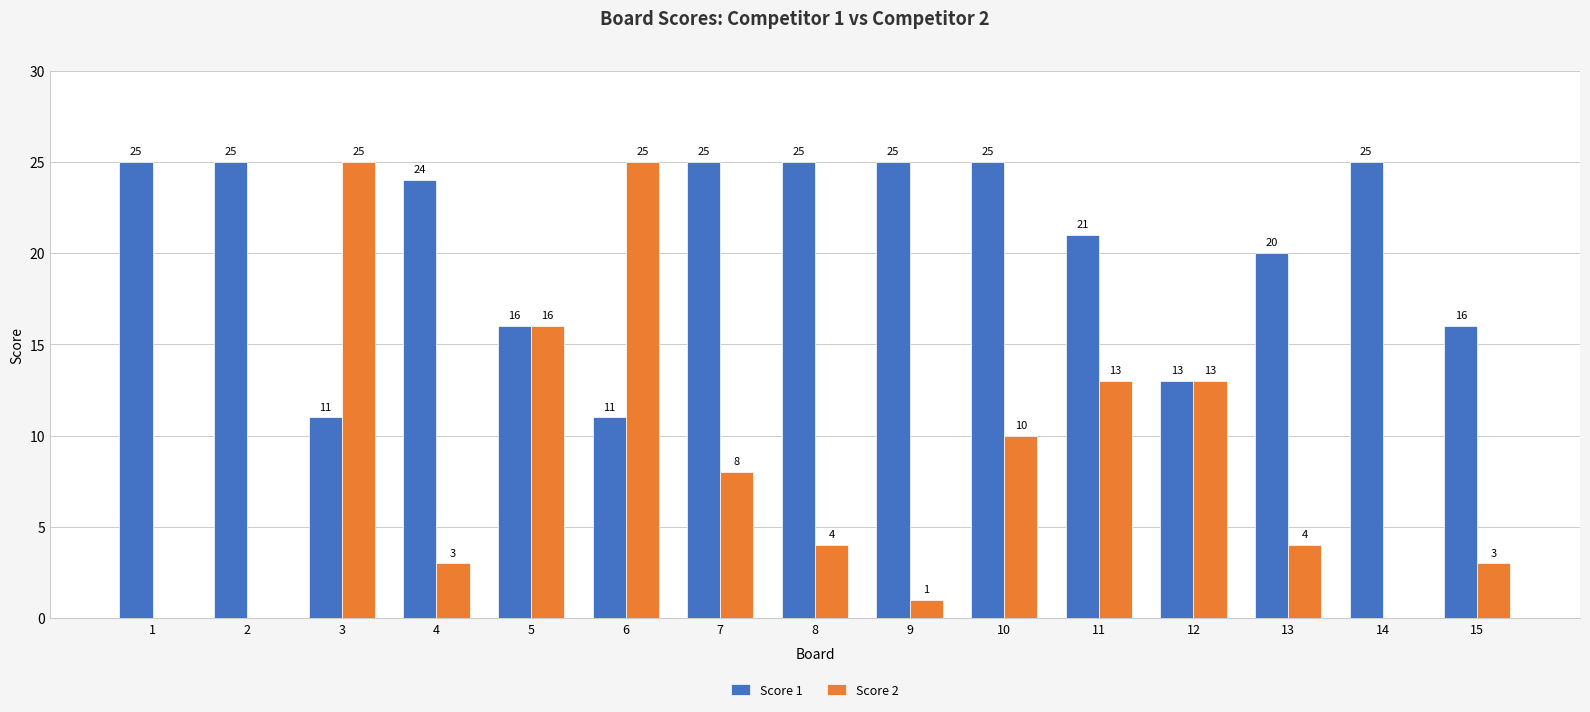

Is it true that Score 2 equals 3 at 4?

True